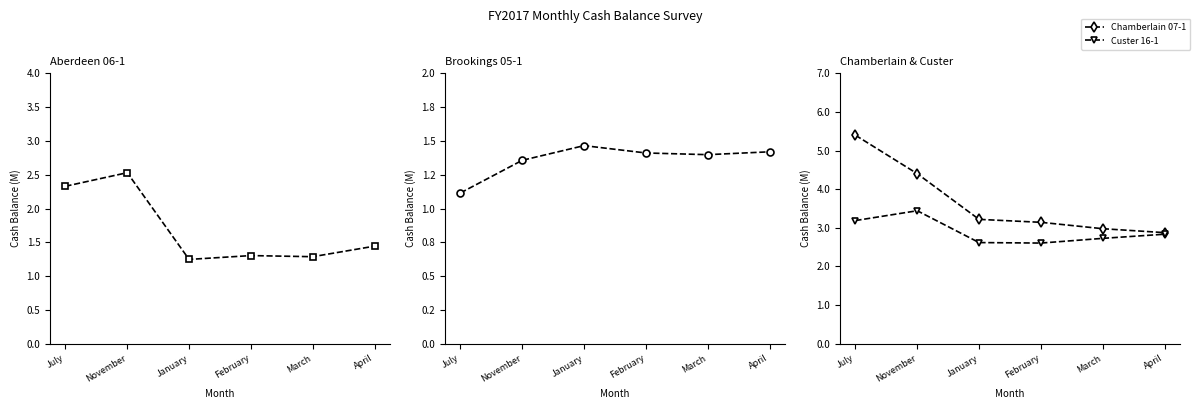

Where is the first local minimum for Aberdeen 06-1?

January